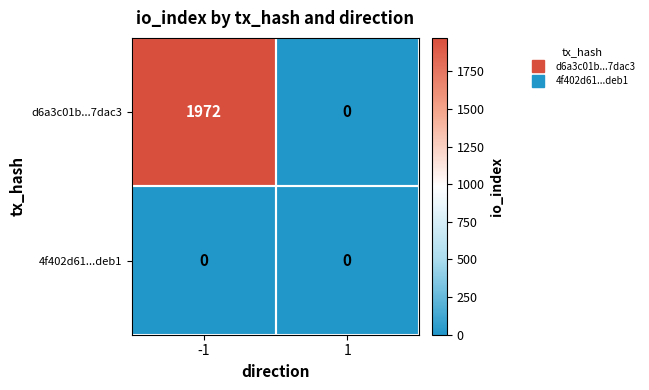

What is the maximum value shown in the chart?

1972